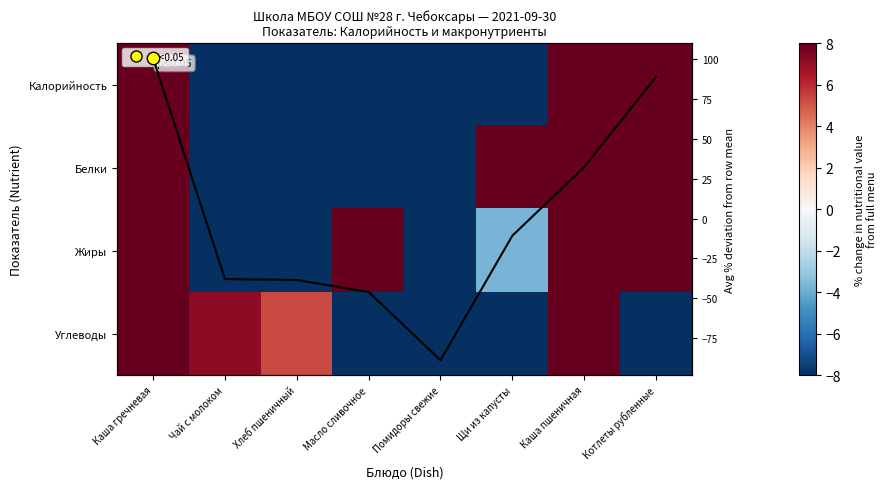

At how many categories does at least one series exceed -85?

8